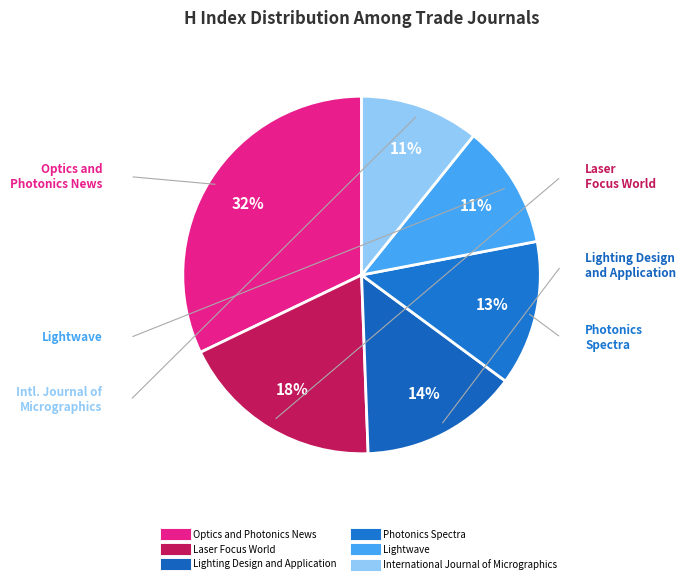

Count the number of slices in the pie.

6